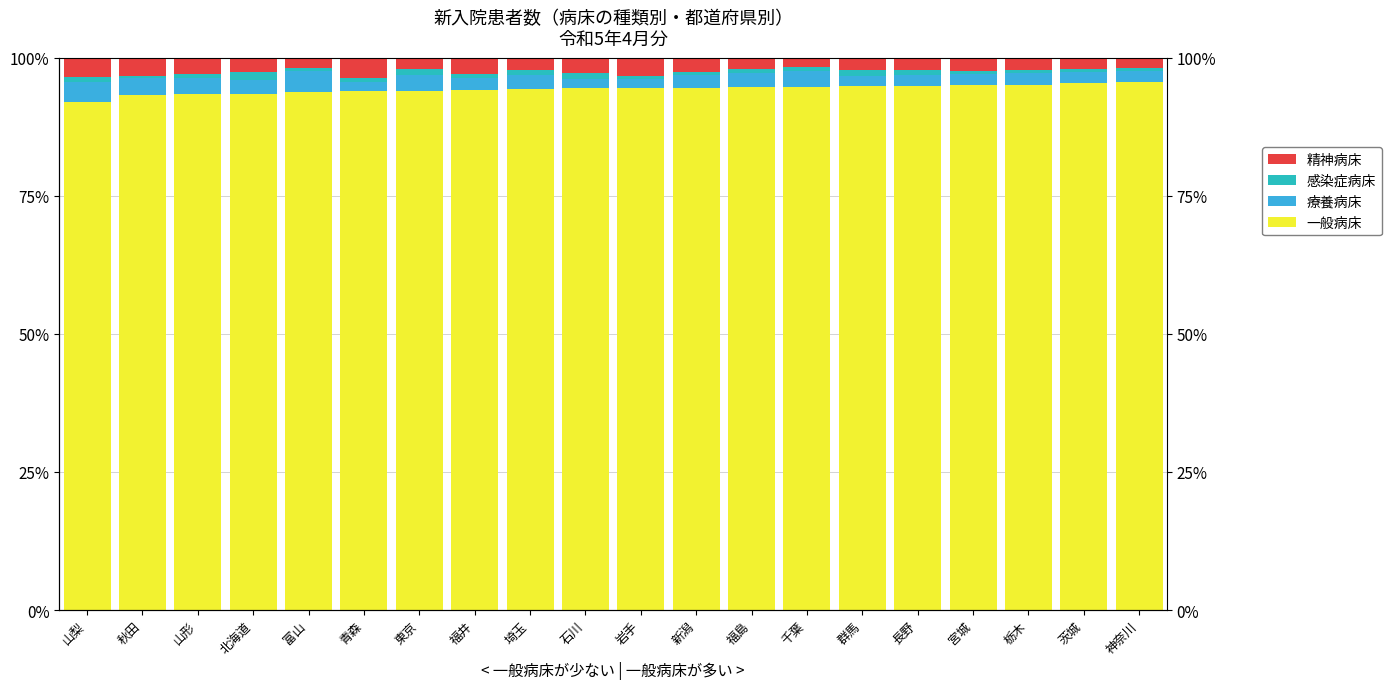

What is the label of the 2nd bar from the right?

茨城